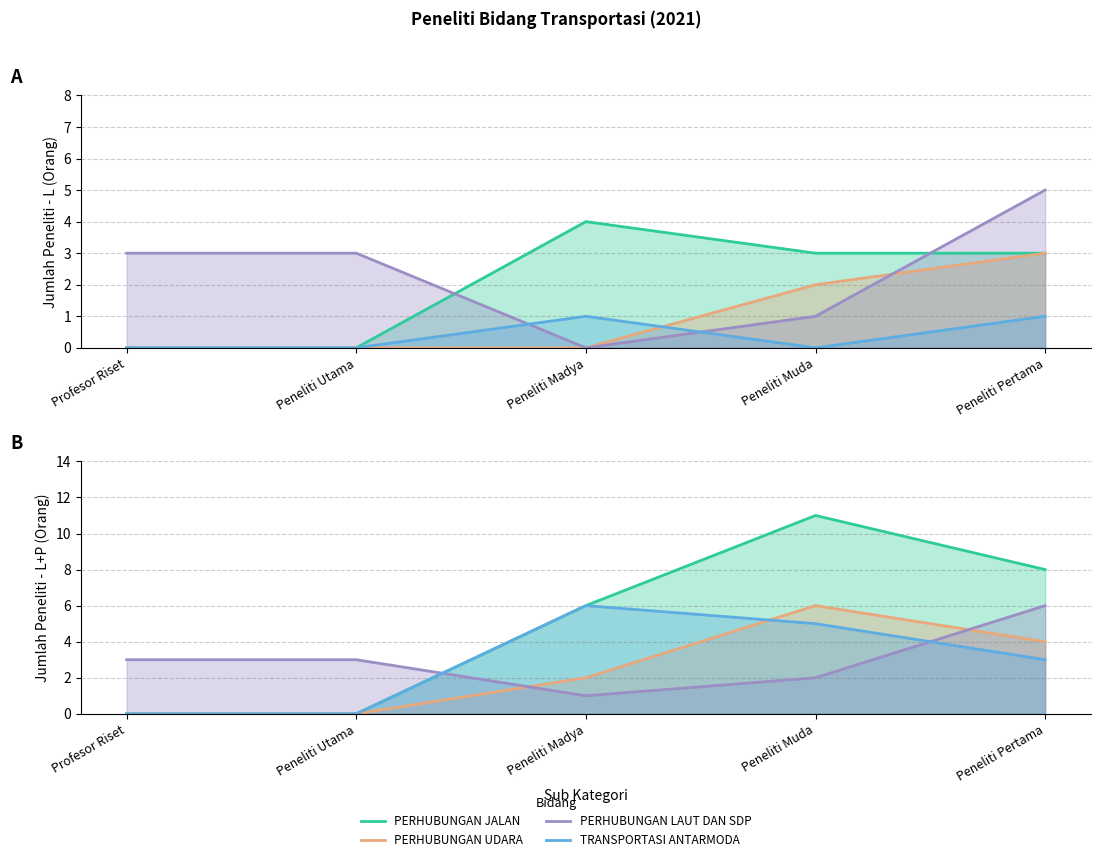

How many values in TRANSPORTASI ANTARMODA are above zero?

3